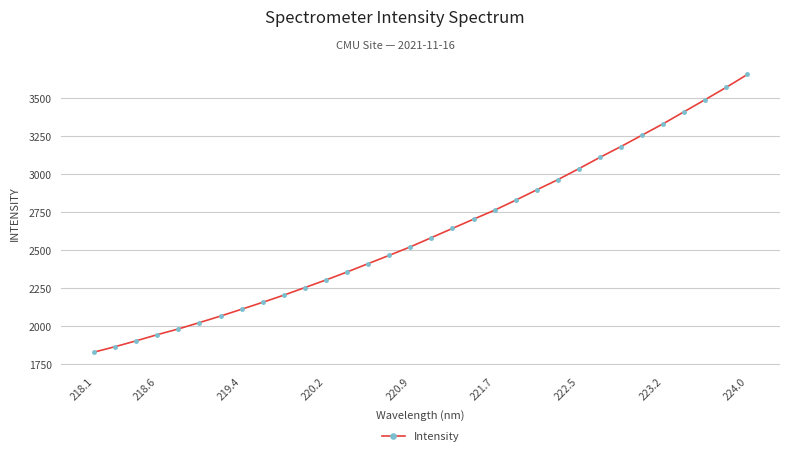

What is the greatest value displayed?

3653.0